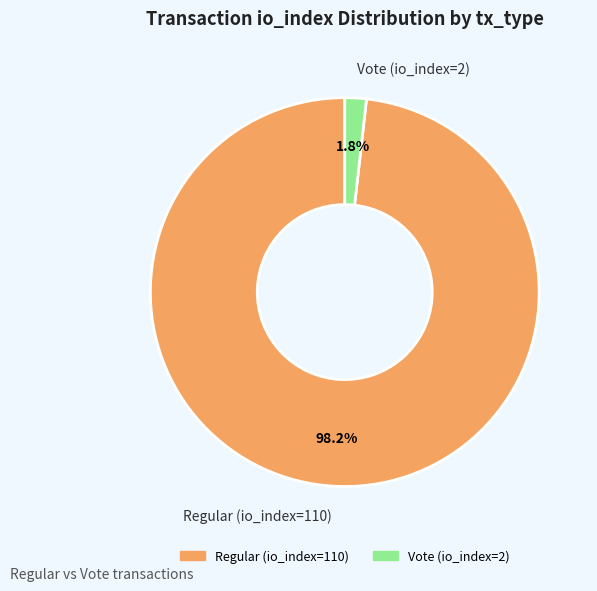

What is the majority slice?

Regular (io_index=110)